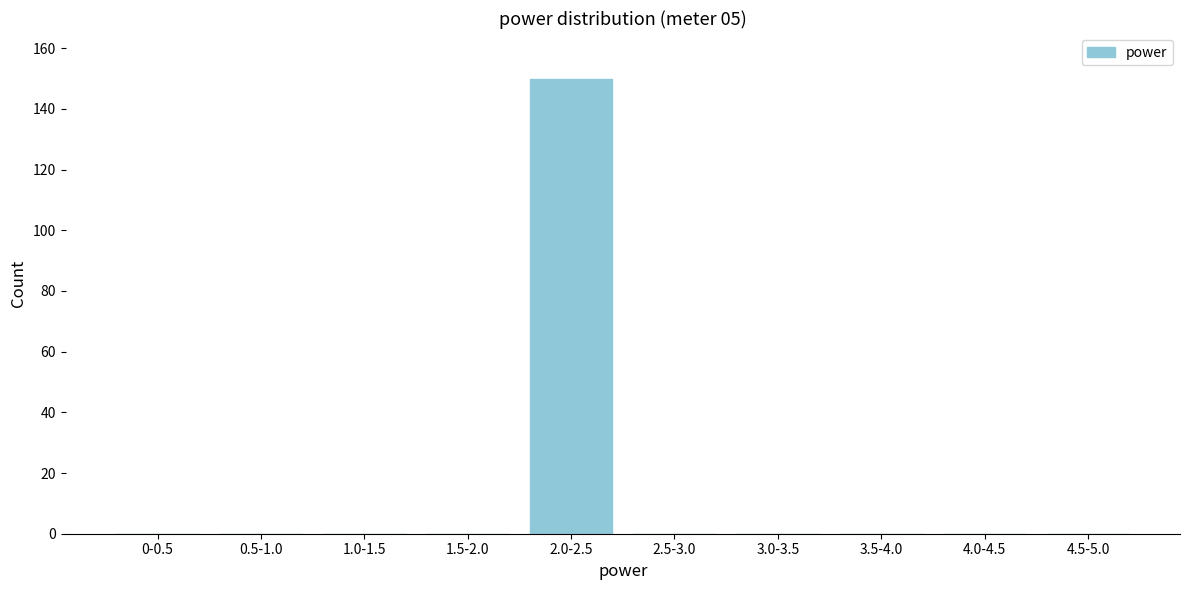

Reading right to left, what are all the values shown in this chart?

4.5-5.0=0	4.0-4.5=0	3.5-4.0=0	3.0-3.5=0	2.5-3.0=0	2.0-2.5=150	1.5-2.0=0	1.0-1.5=0	0.5-1.0=0	0-0.5=0